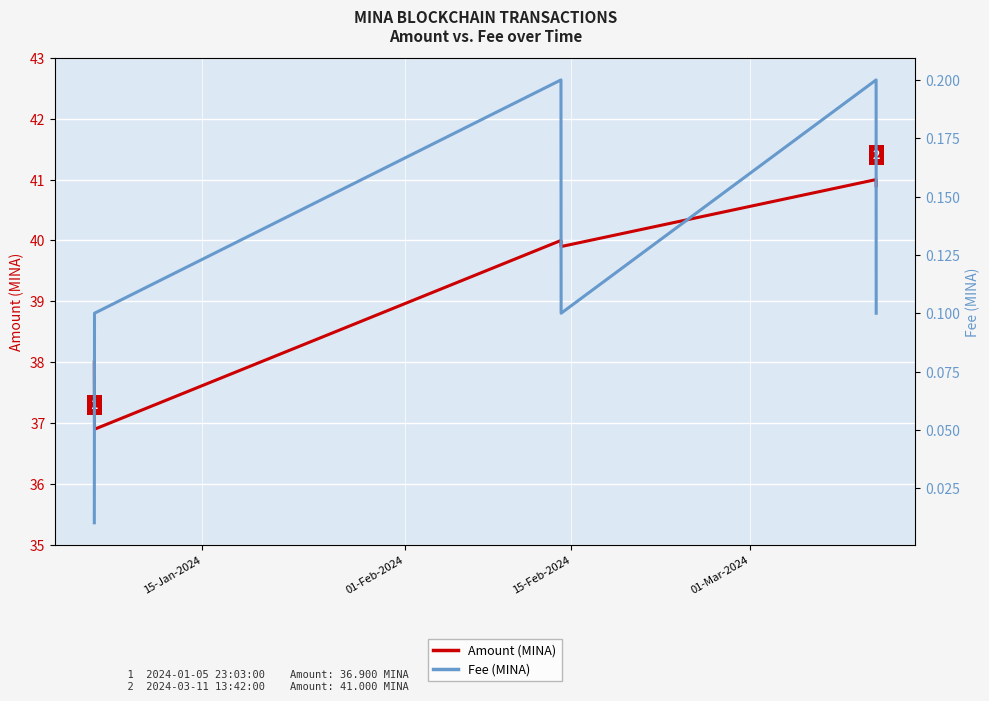

In Amount (MINA), how many points are higher than both neighbors (excluding endpoints)?

2